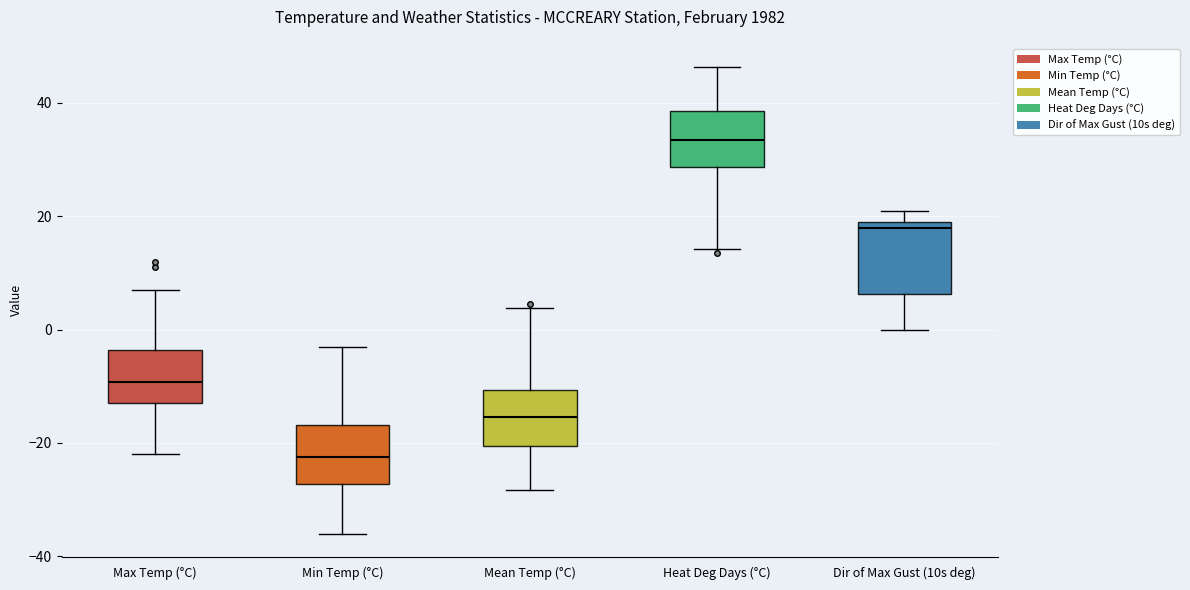

Which box has the highest median line?

Heat Deg Days (°C)